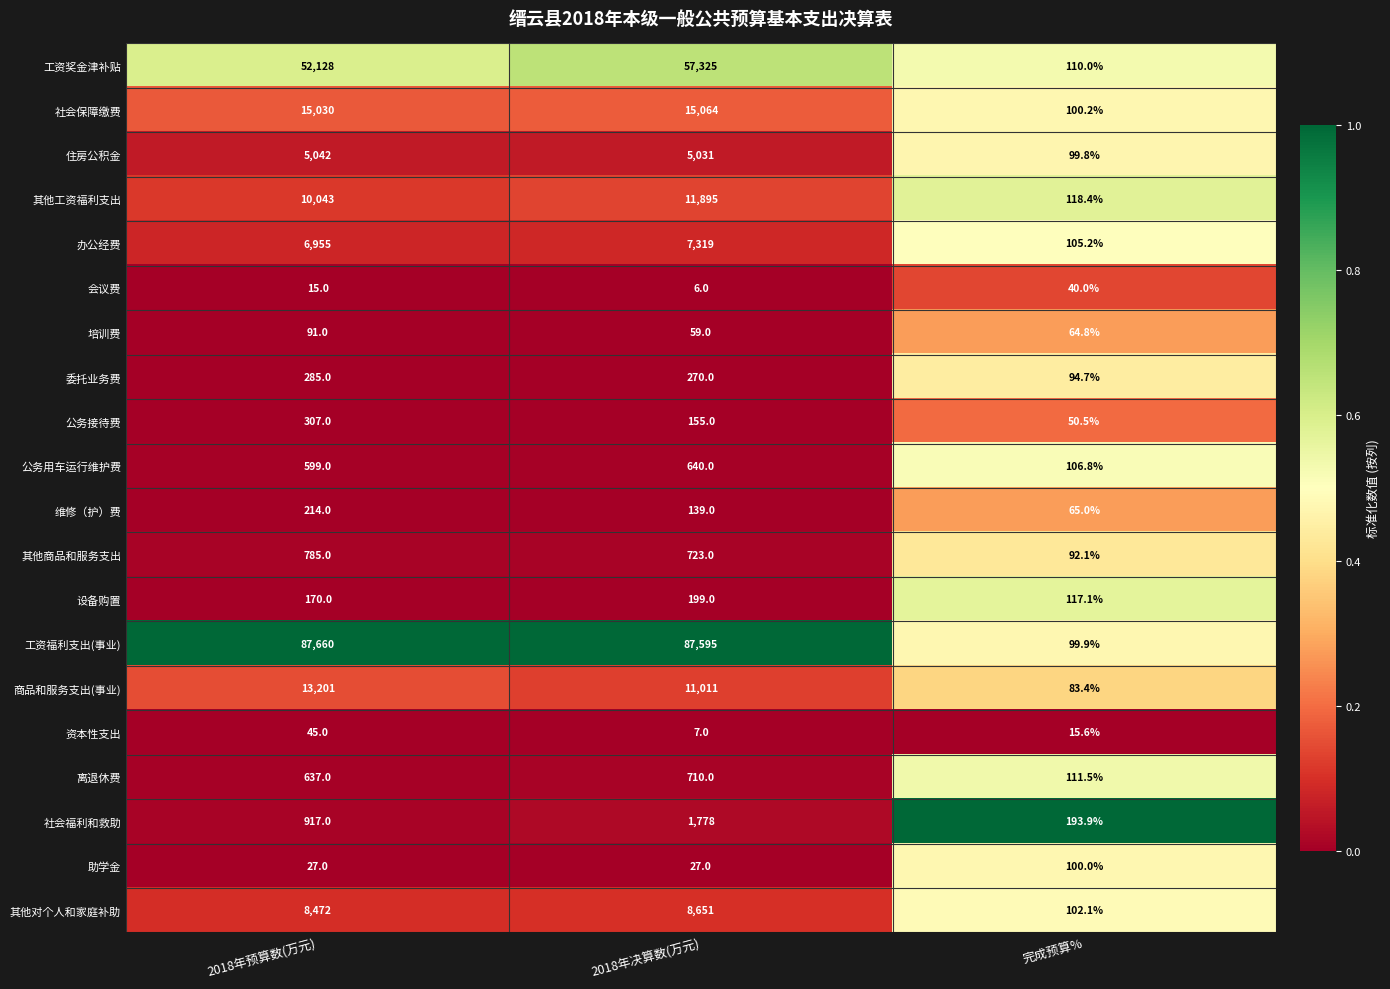

Which category has the lowest value across all series?

2018年决算数(万元)